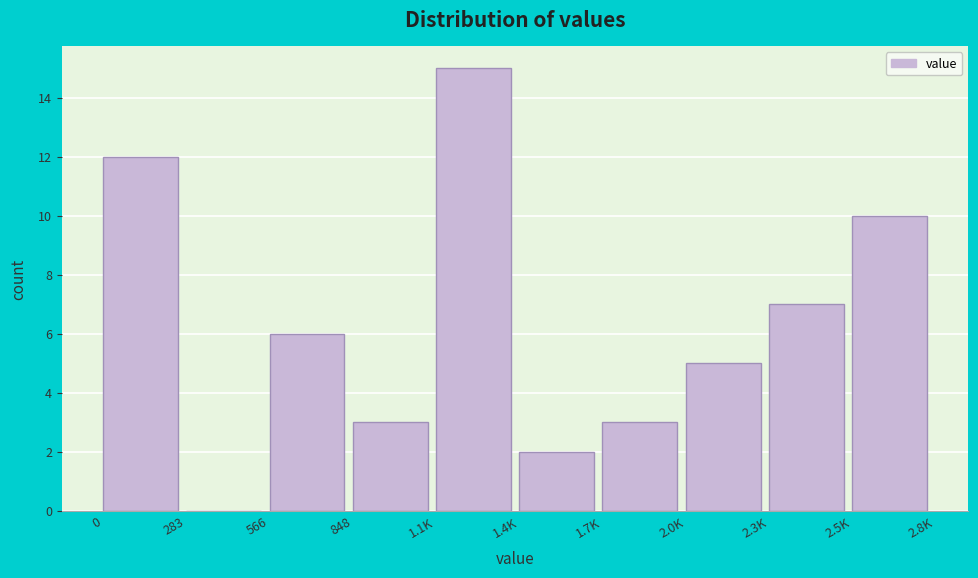

Reading right to left, transcribe all the data shown in this chart.

2.5K=10	2.3K=7	2.0K=5	1.7K=3	1.4K=2	1.1K=15	848=3	566=6	283=0	0=12